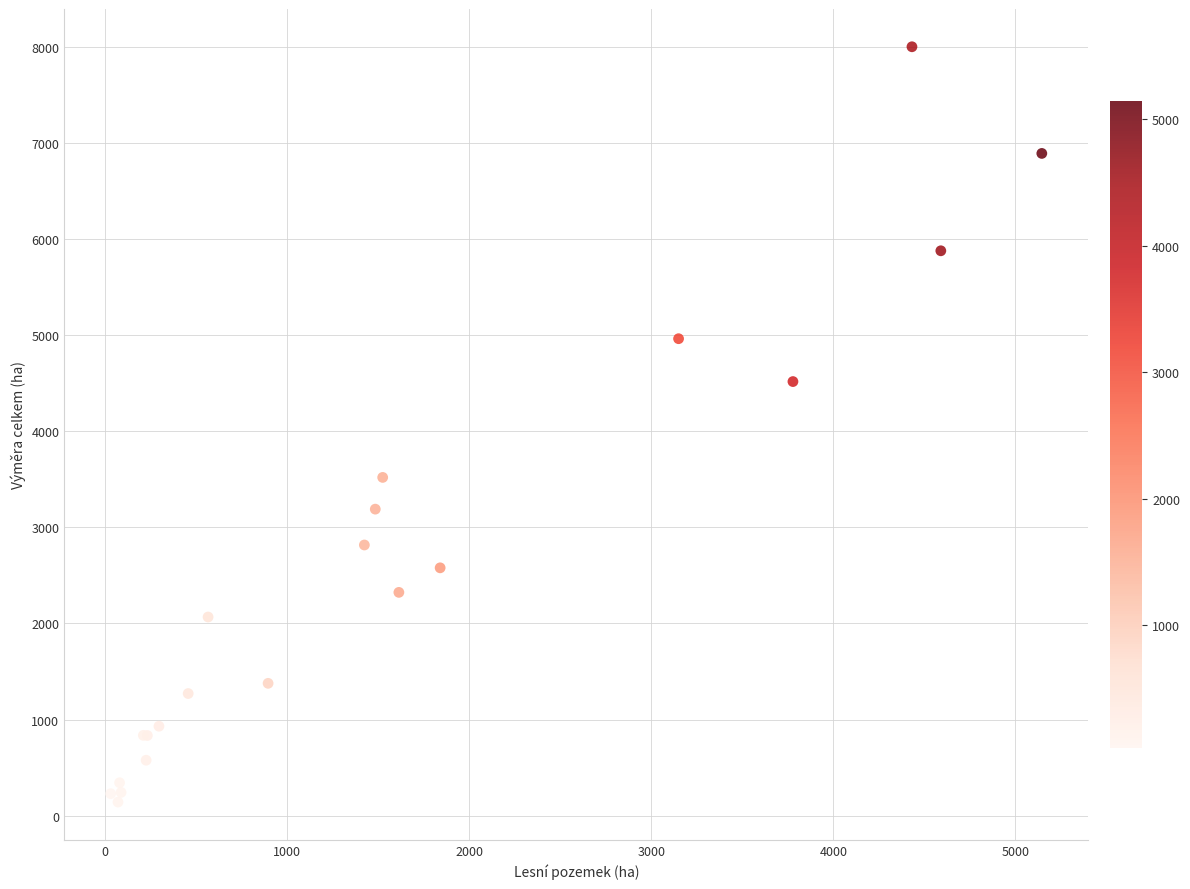

What Y value in the scatter plot is closest to 4072?

4518.7